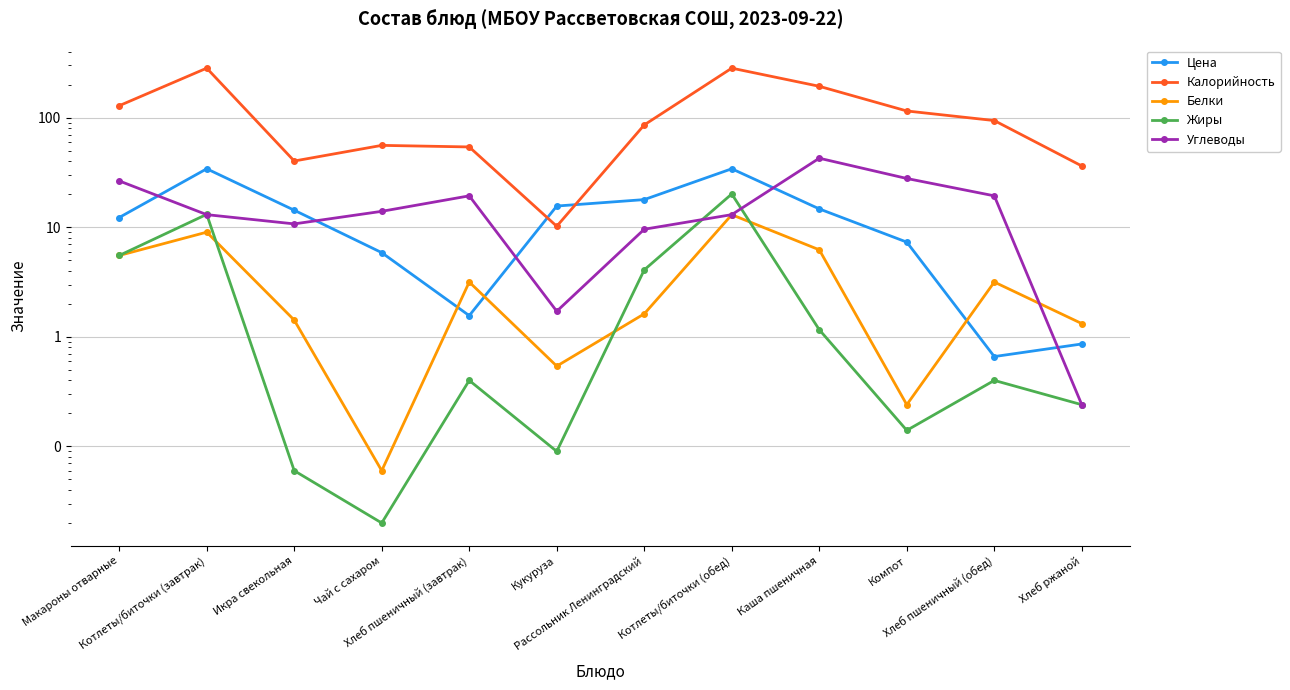

What is the sum of all Углеводы values?

197.8